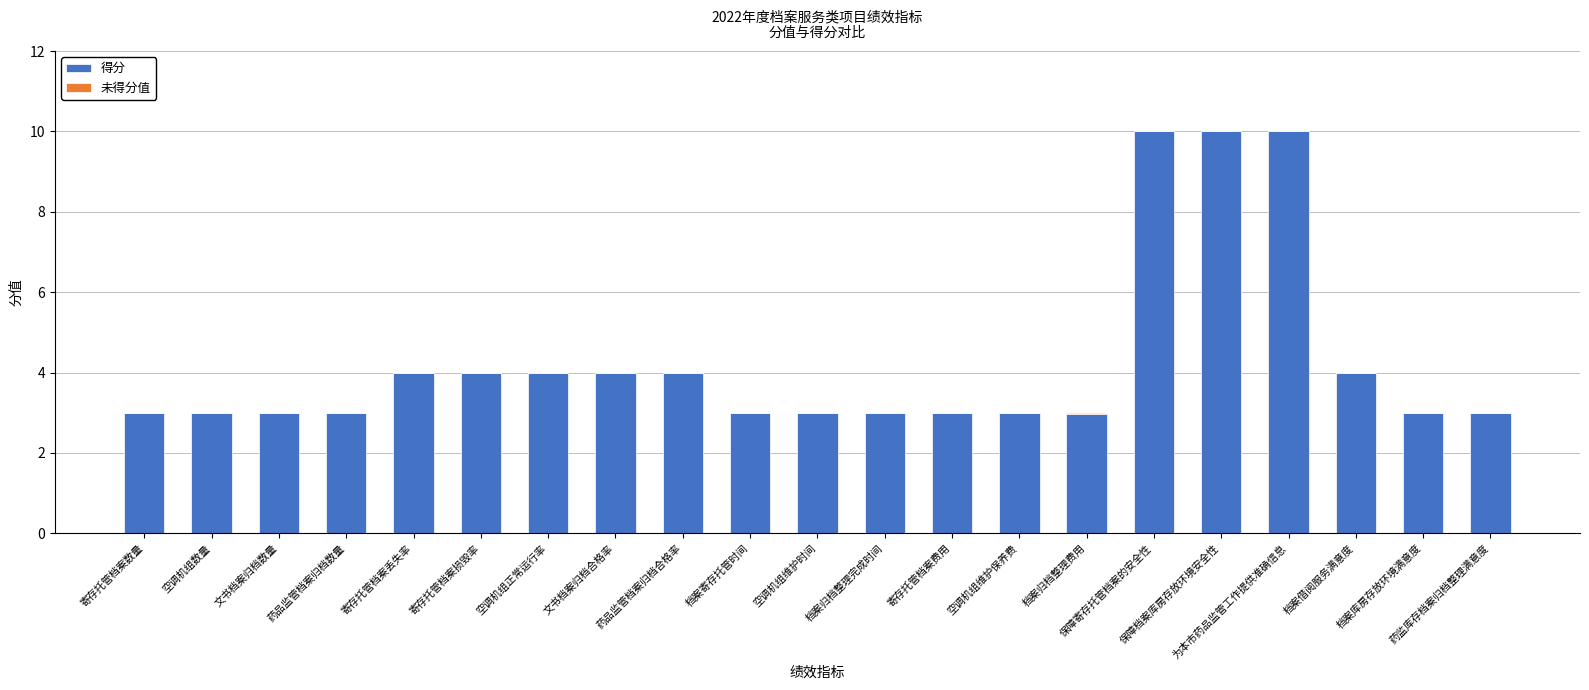

What is the maximum value for 得分?

10.0